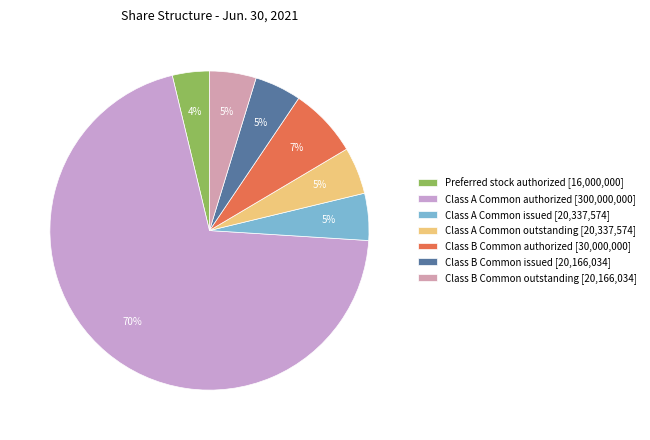

Count the number of slices in the pie.

7